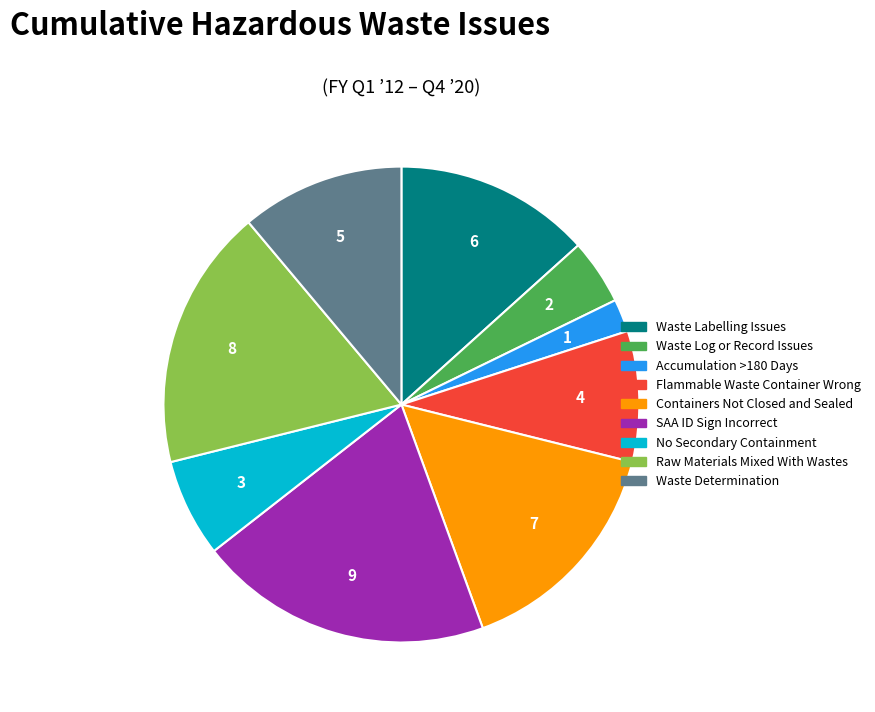

Is there any slice that represents more than half of the pie?

No